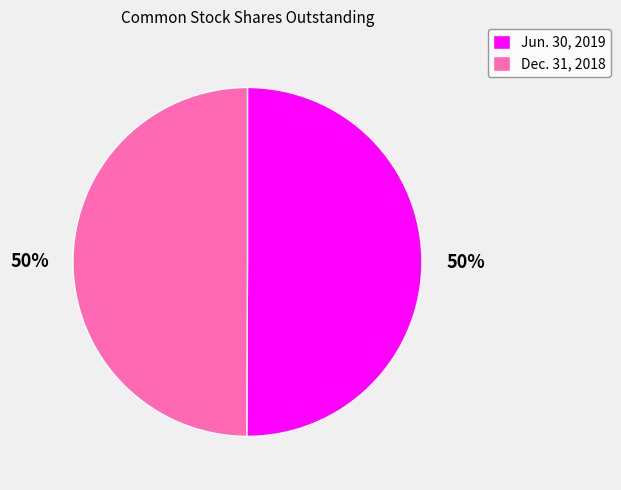

To the nearest percent, what is the average slice percentage?

50%